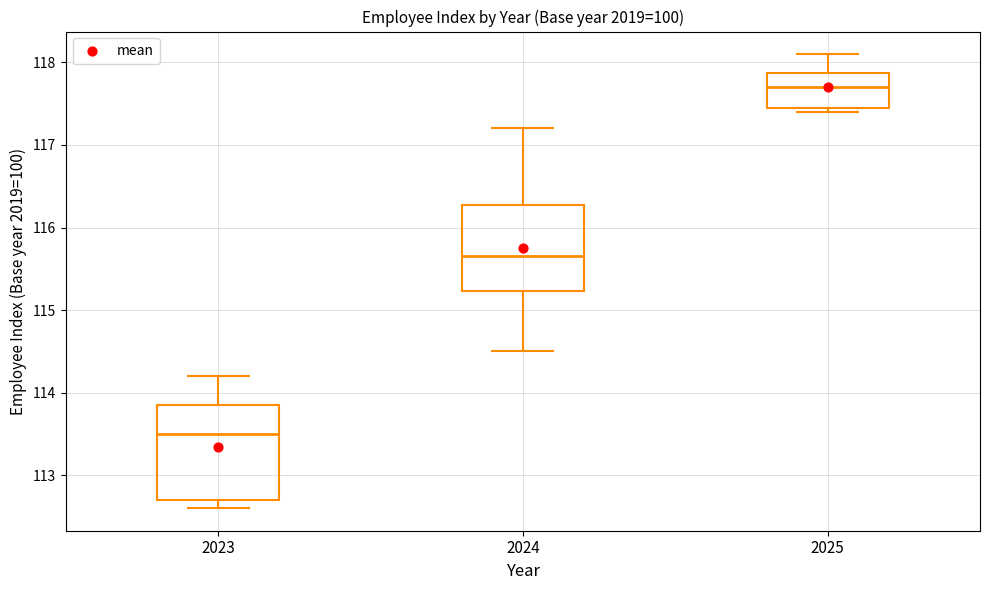

Where does the median line of the box at x = 2023 sit on the y-axis? The values are not printed on the chart, so give them approximately, as read against the axis.

113.5